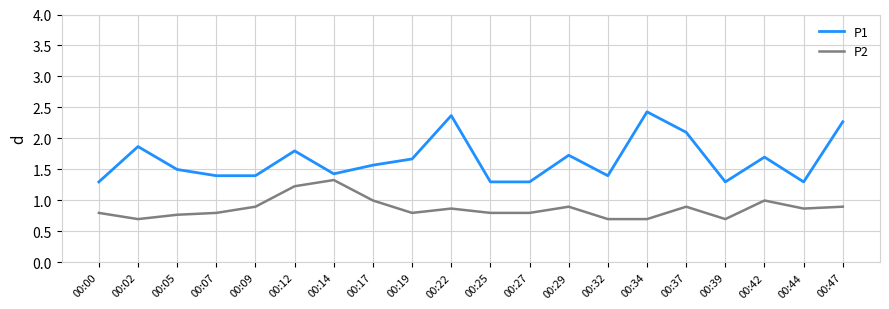

What is the difference between the maximum and minimum values in the P2 series?

0.6